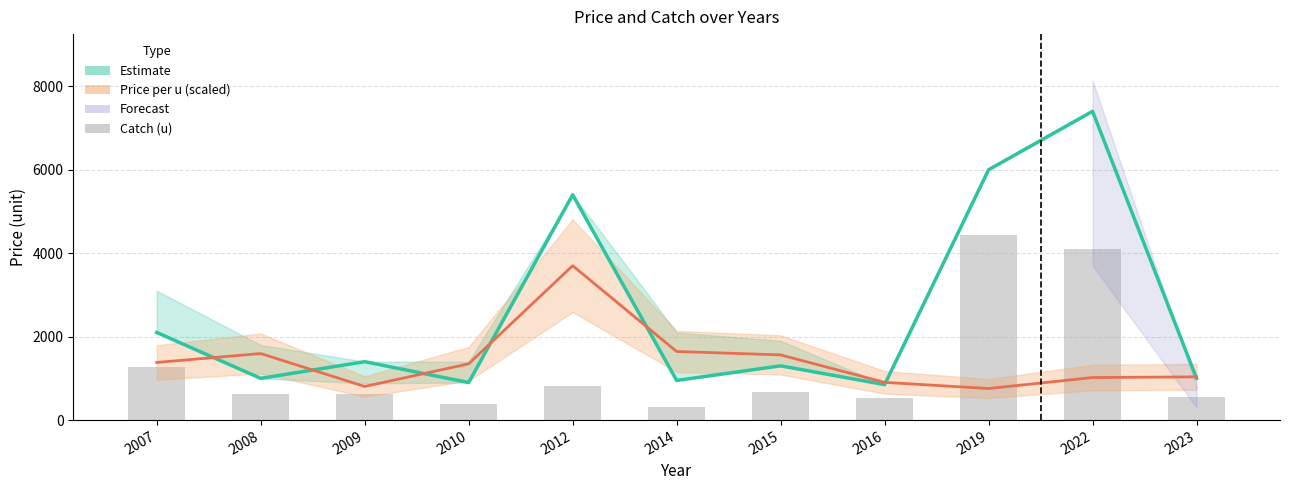

What is the spread (max minus min) of values at 2023?

489.5